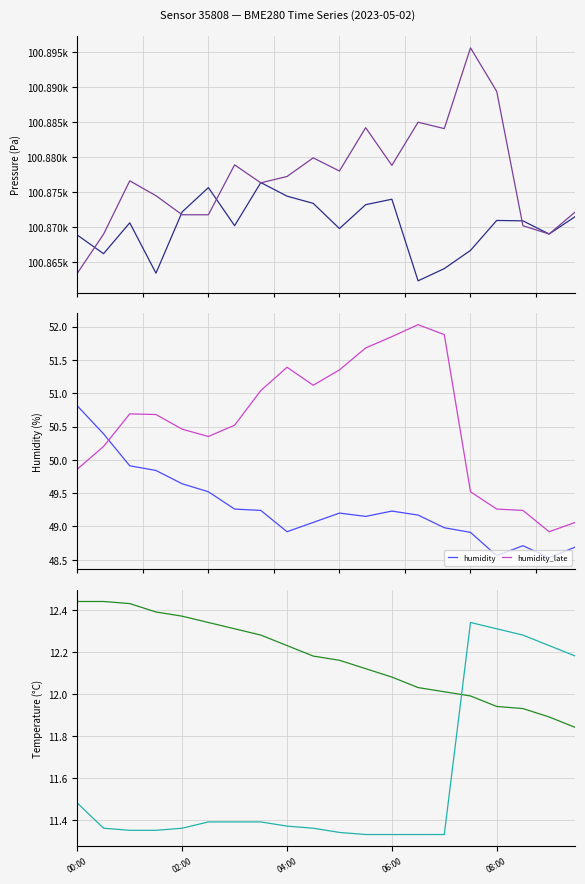

Where is pressure nearest to the value 100869?

18